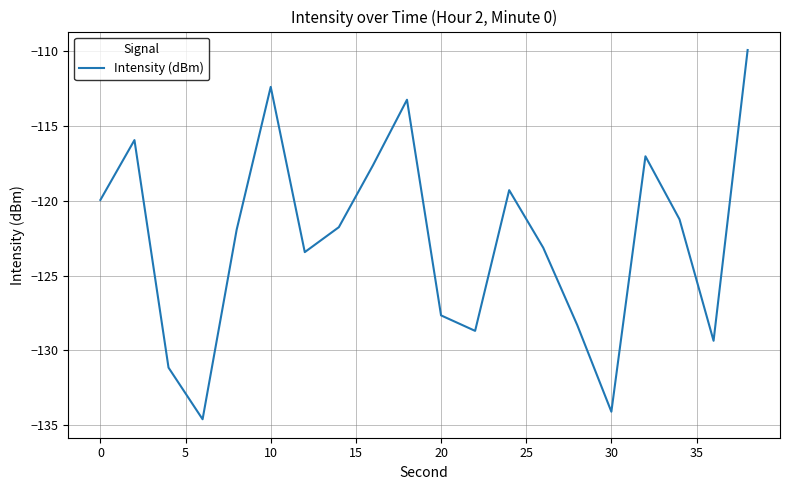

What is the difference between the maximum and minimum values?

24.7